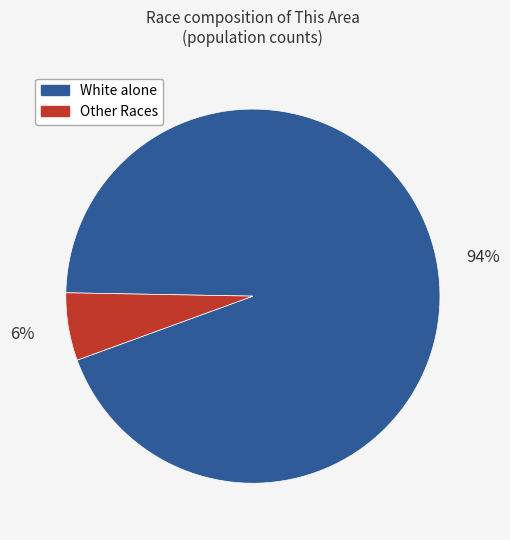

To the nearest percent, what is the difference between the largest and smallest slice percentages?

88%